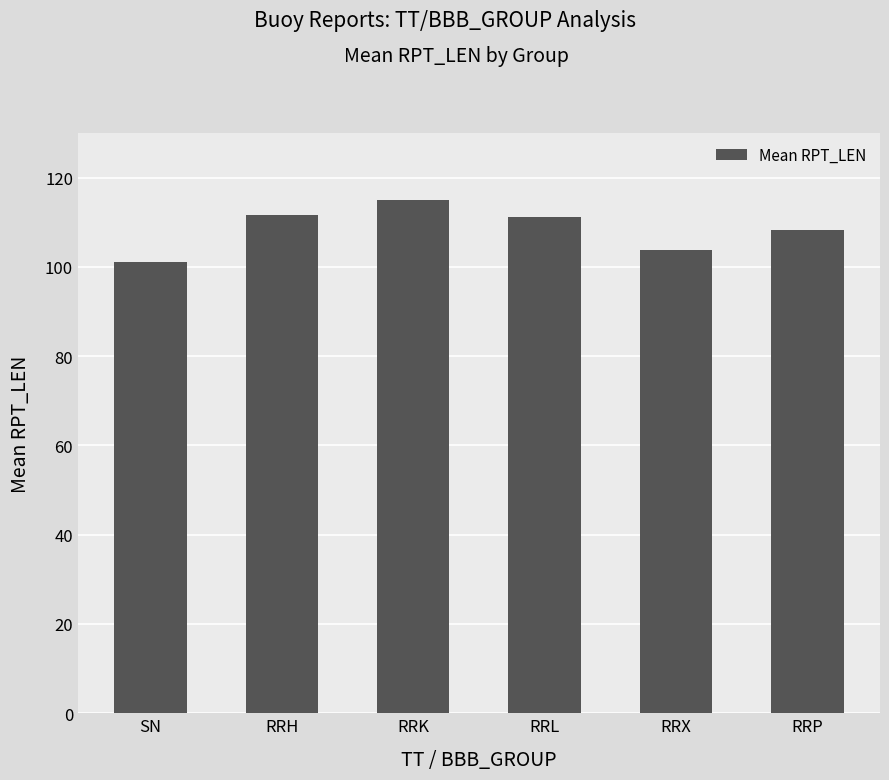

How many data points does each series have?

6